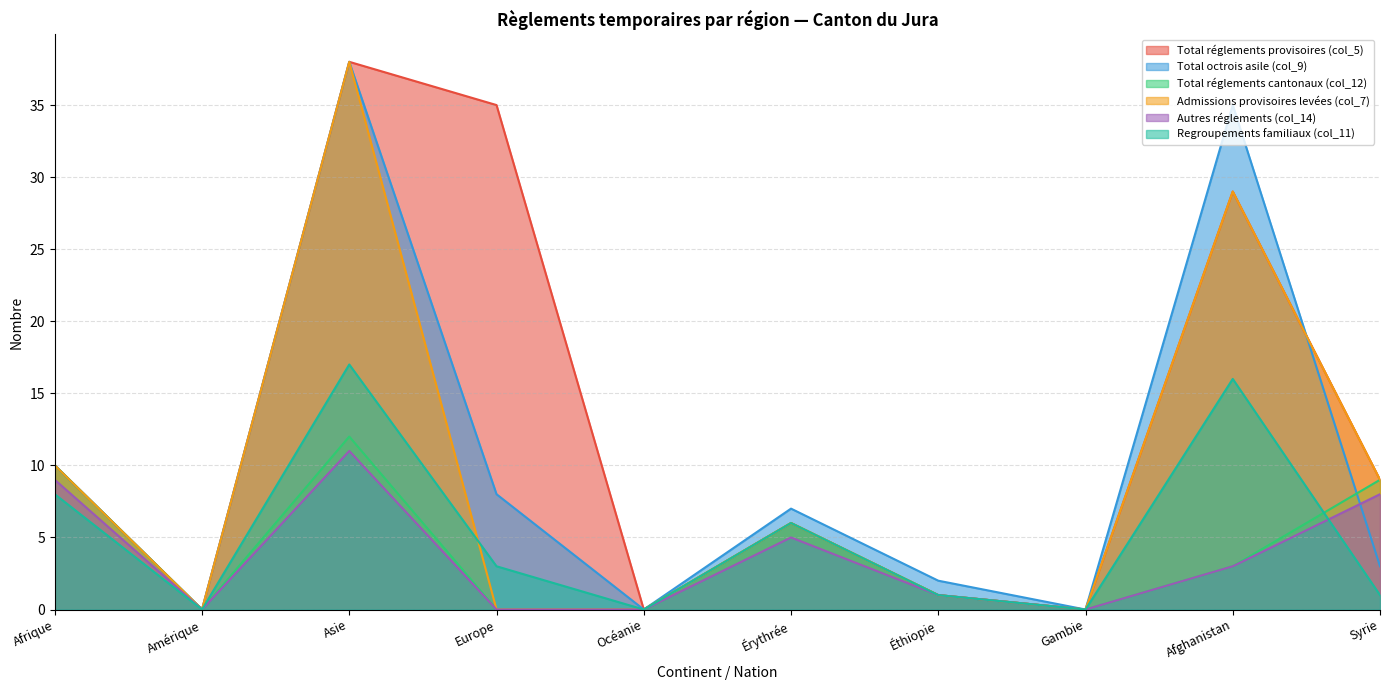

What is the label of the 8th point from the left?

Gambie